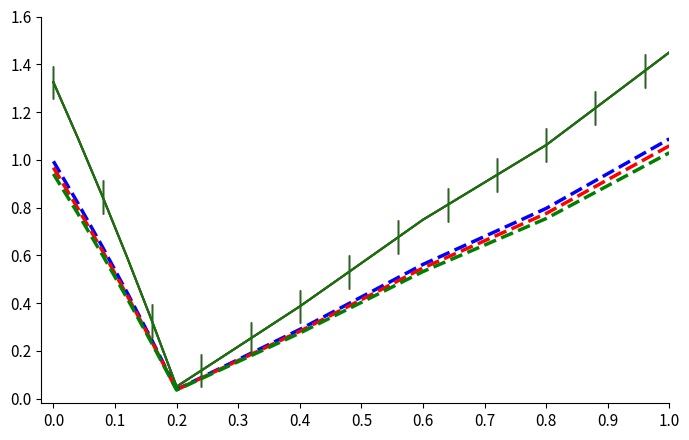

How many lines are shown in the chart?

6